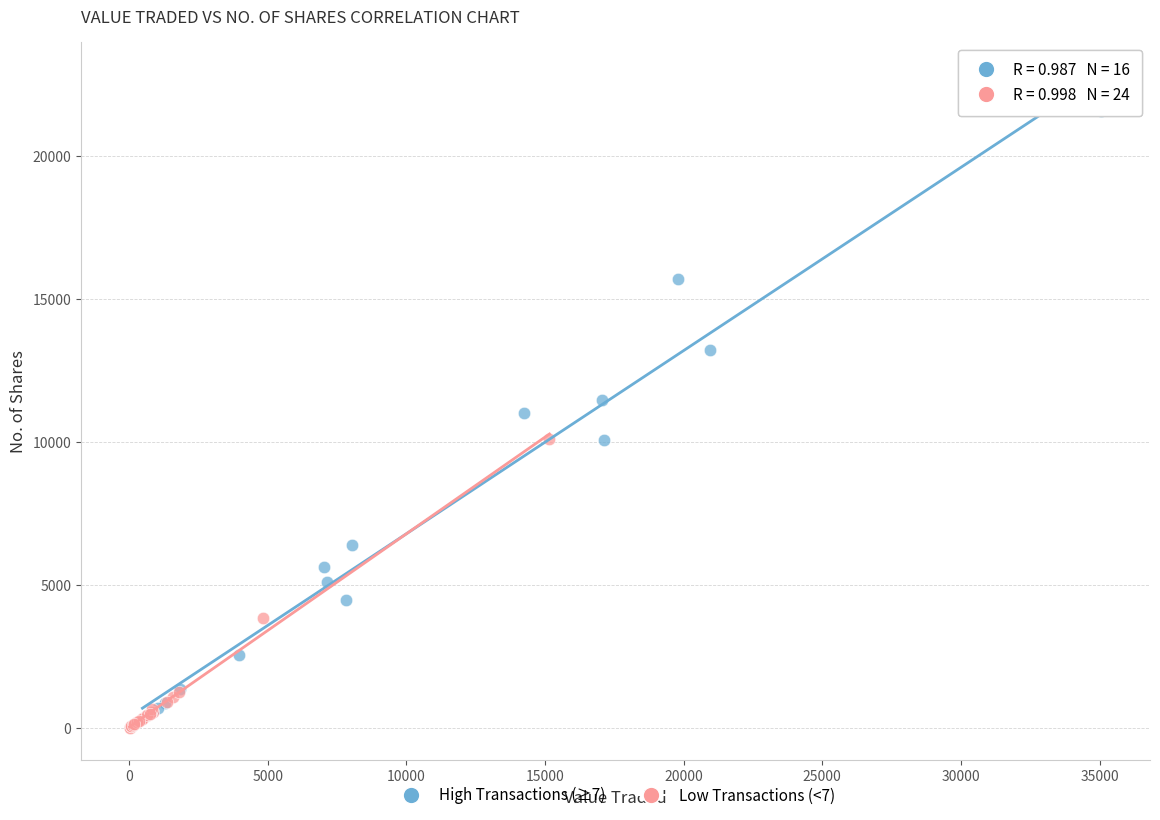

Which series contains the lowest Y value?

Low Transactions (<7)